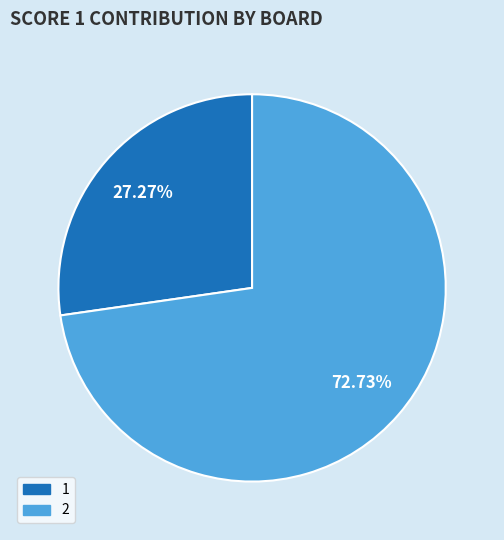

Does 2 account for over 50% of the chart?

Yes